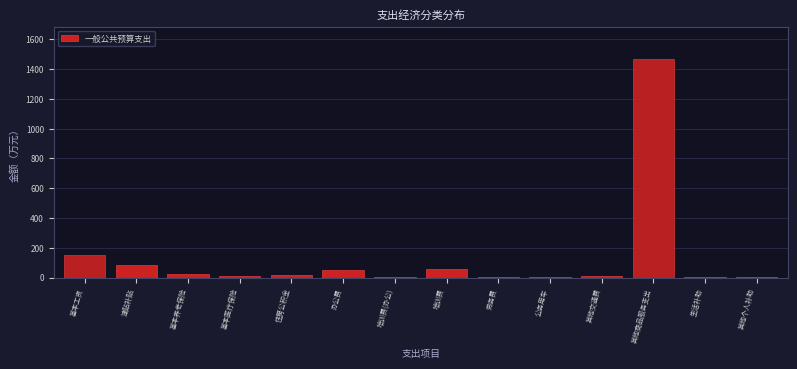

What is the ratio of the value at 办公费 to the value at 基本工资?

0.3